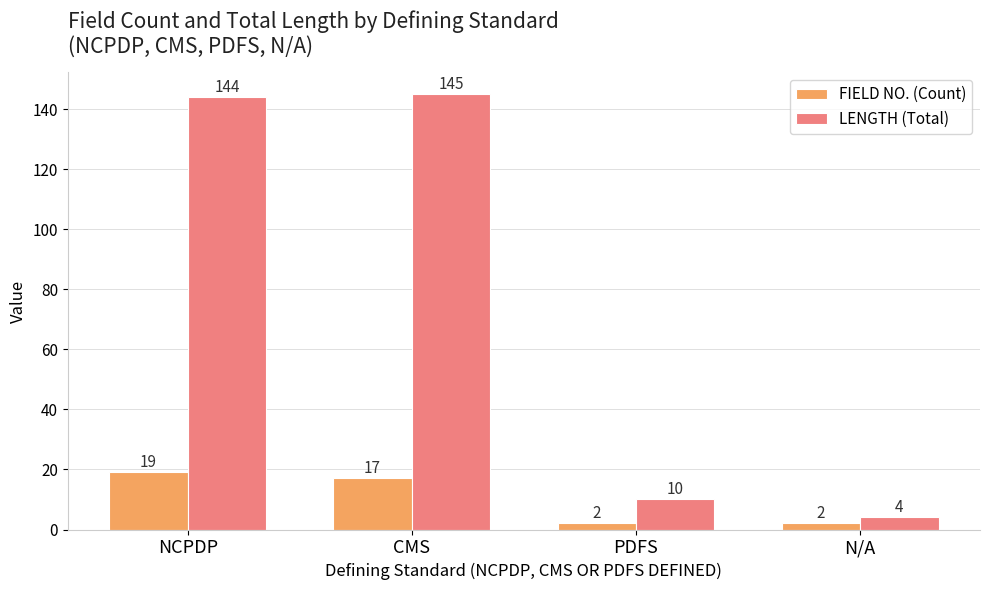

Where is LENGTH (Total) nearest to the value 74?

PDFS